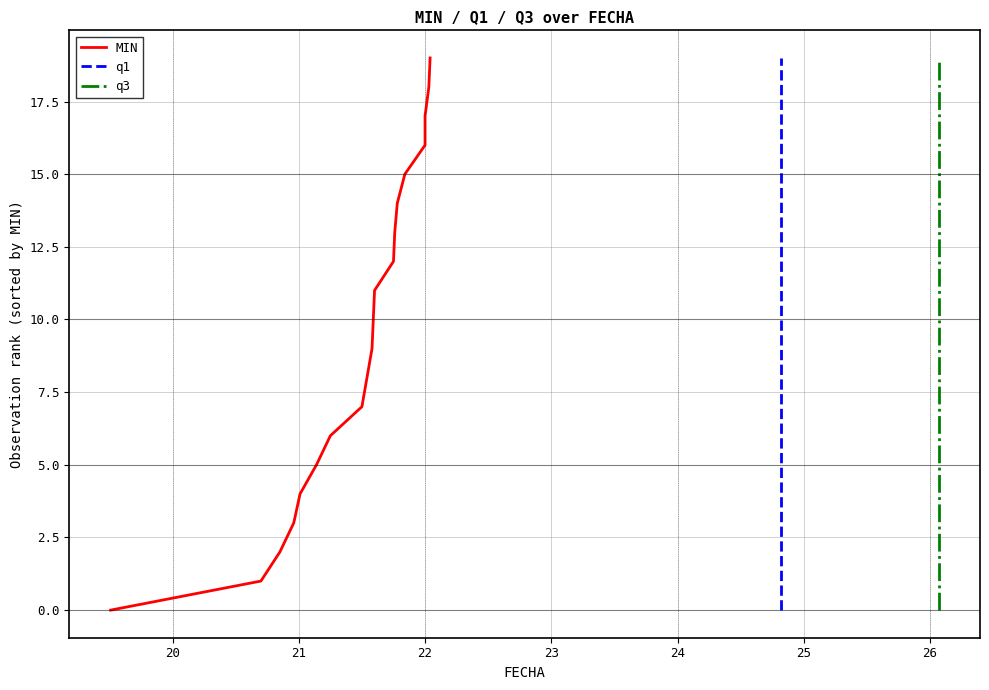

How many positive values does the MIN series have?

19